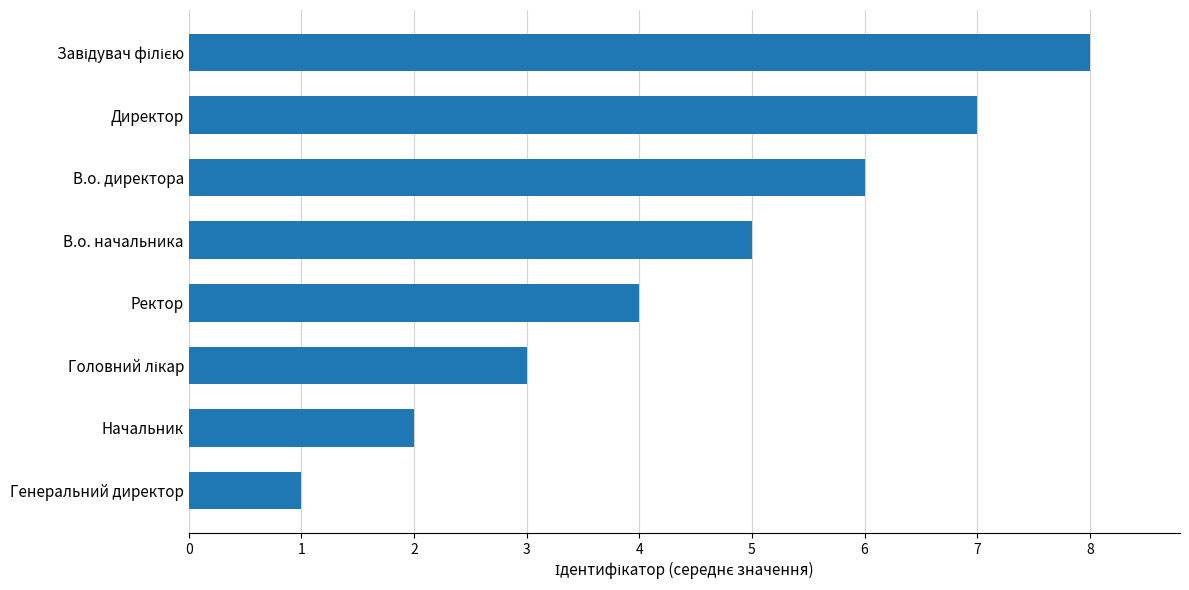

Does the chart contain any negative values?

No